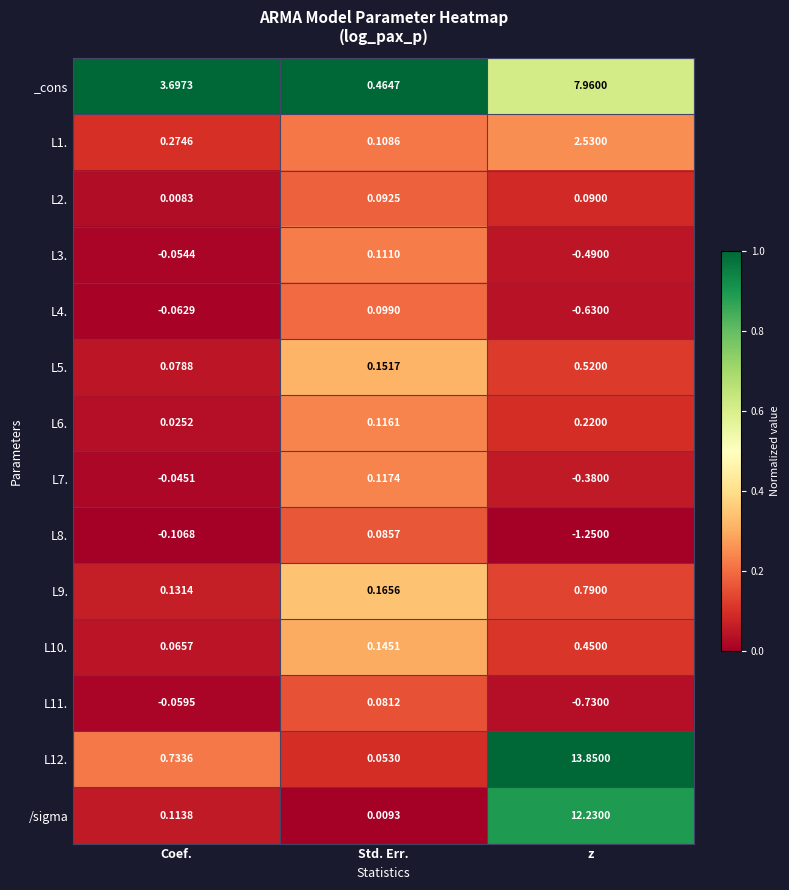

Rank the series at z from lowest to highest value.

L8., L11., L4., L3., L7., L2., L6., L10., L5., L9., L1., _cons, /sigma, L12.